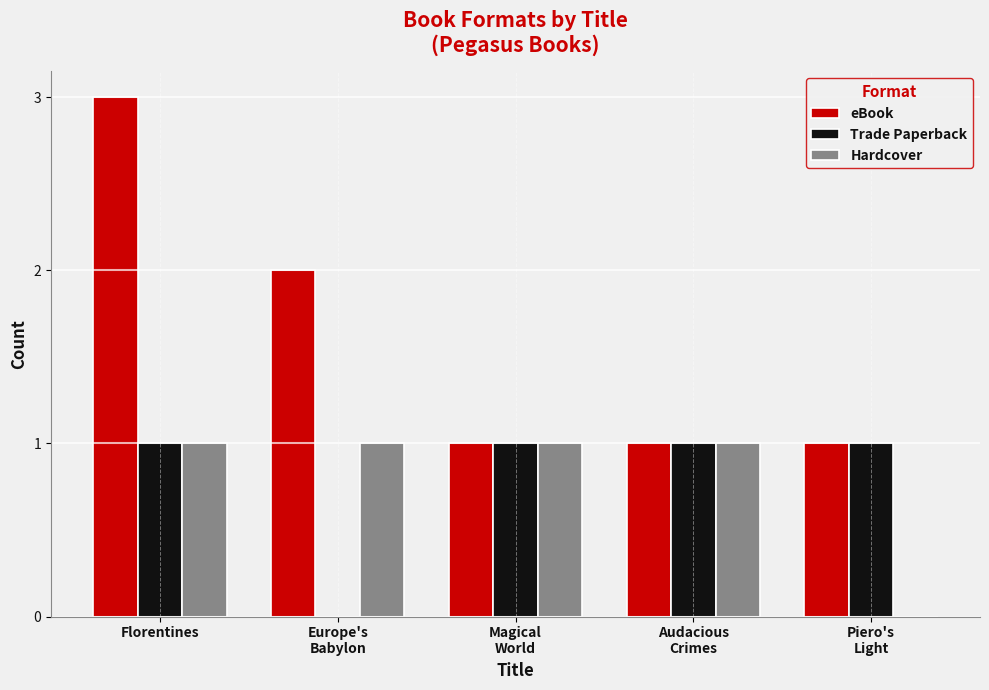

Is it true that Trade Paperback equals 1 at Florentines?

True